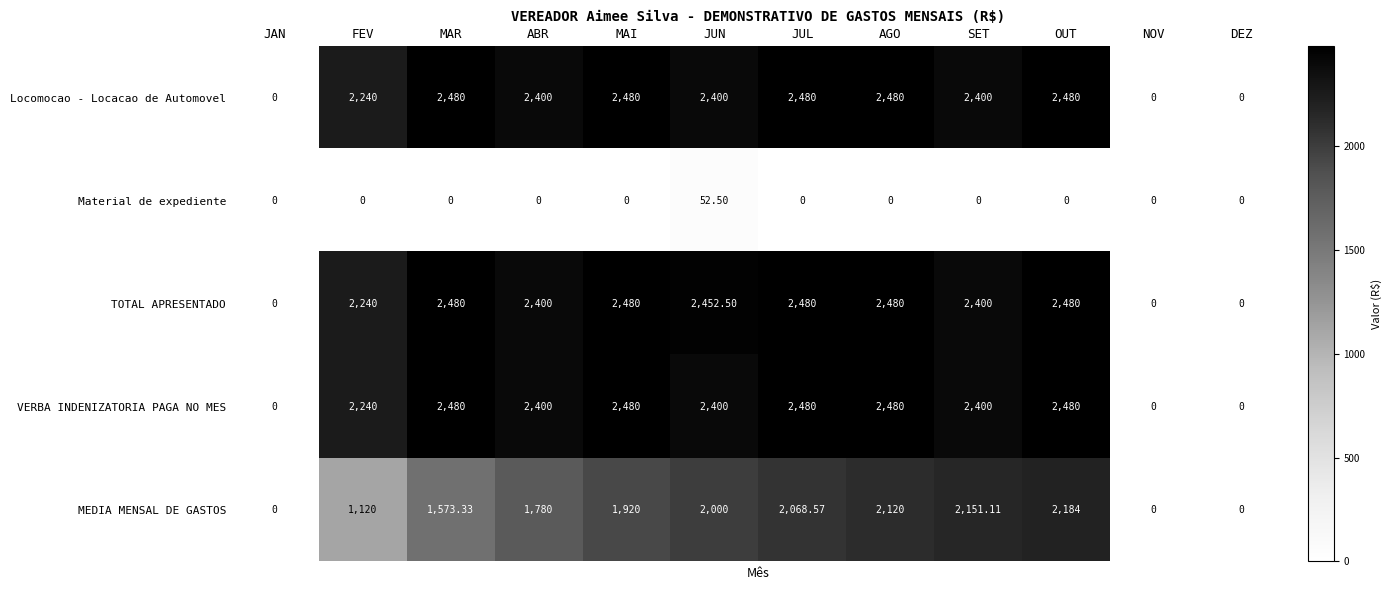

Which series has the largest total across all categories?

TOTAL APRESENTADO